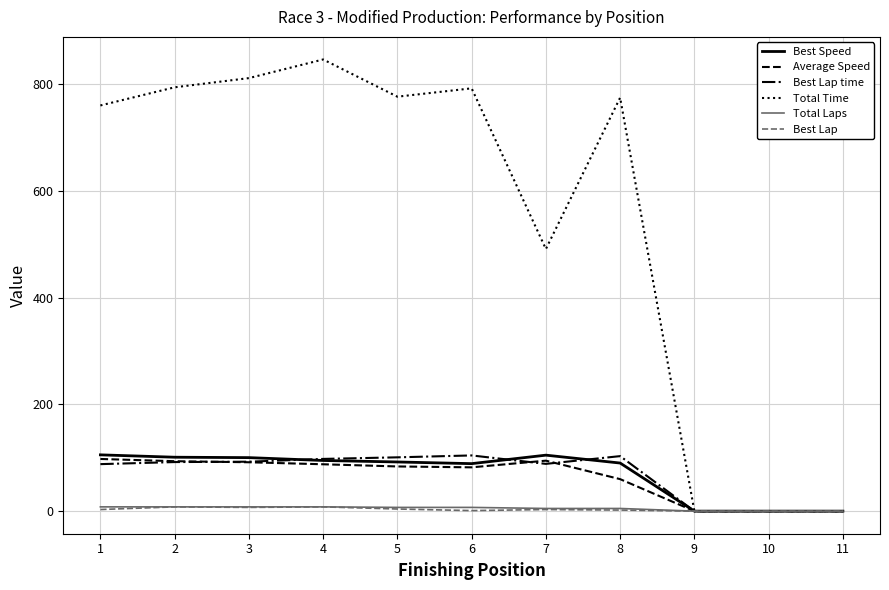

Which series changed the most between 4 and 10?

Total Time